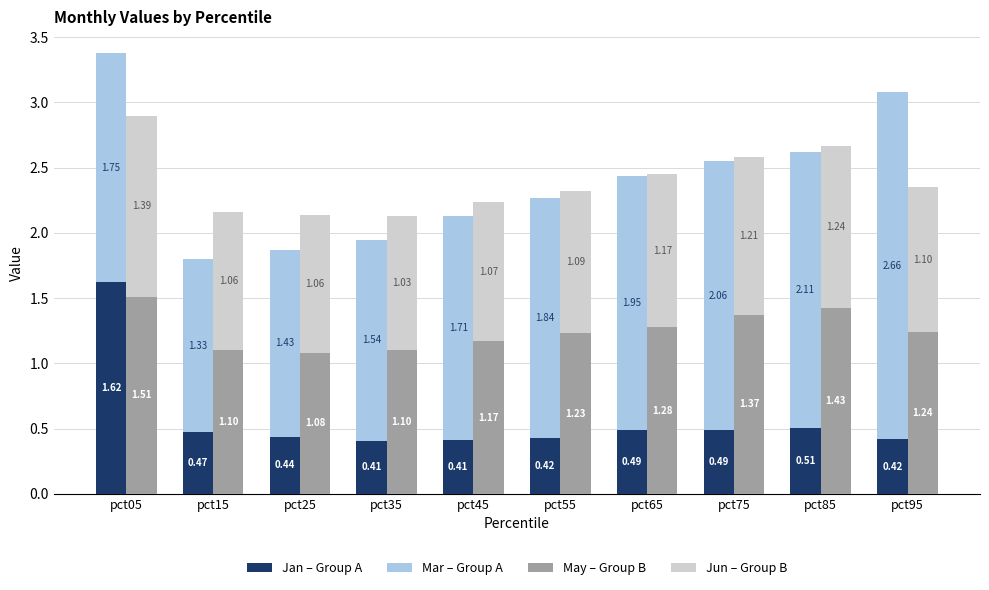

What is the difference between the Jan values at pct95 and pct15?

0.1